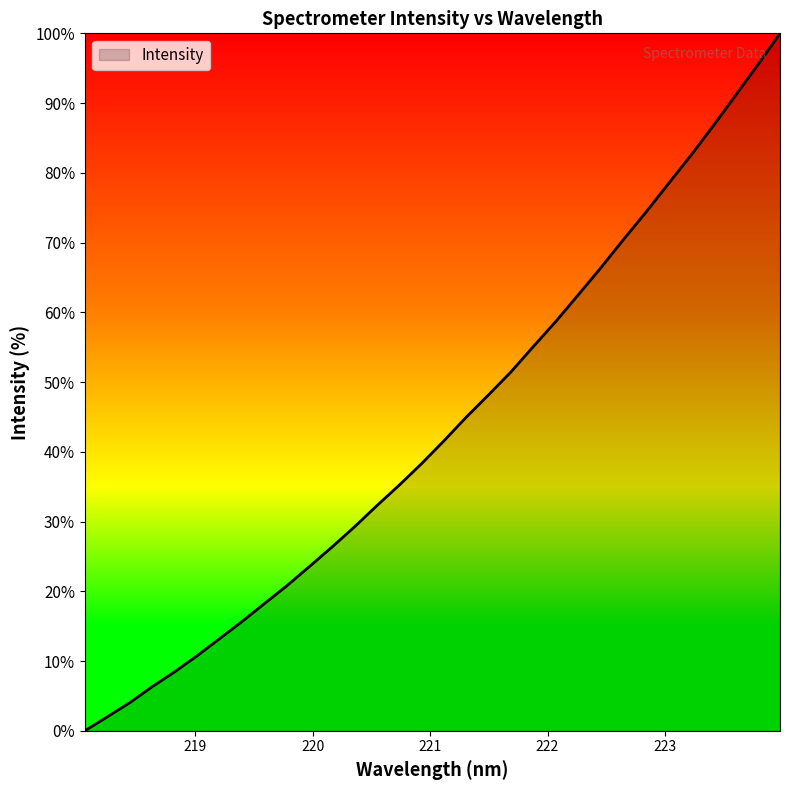

What is the greatest value displayed?

100.0